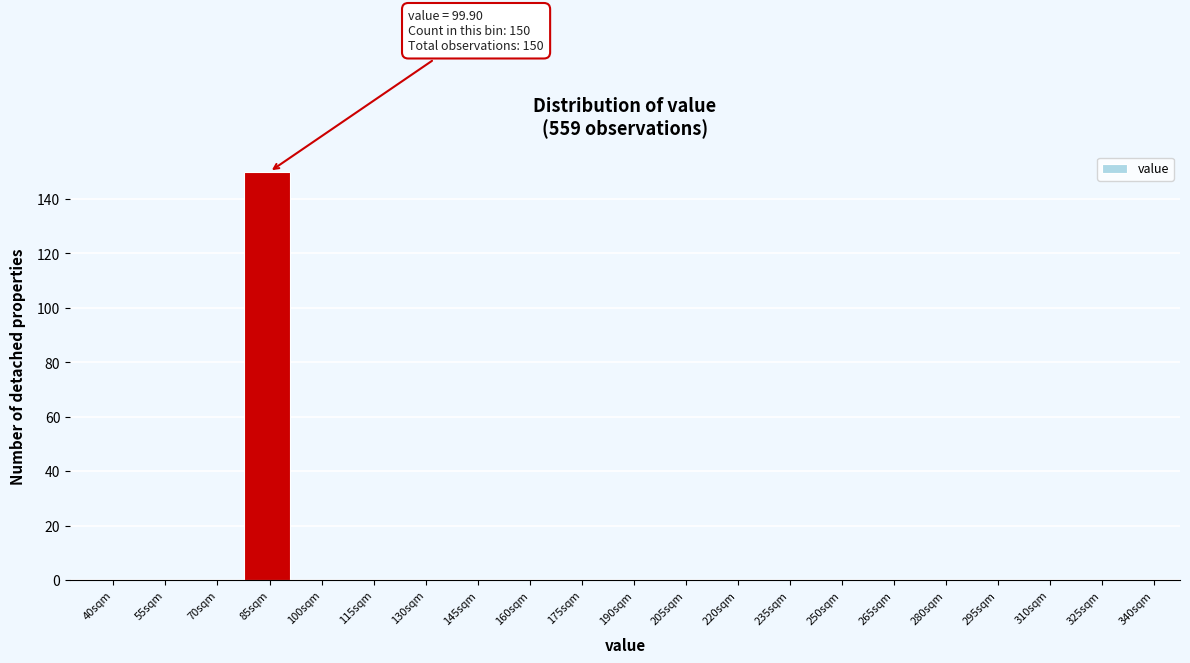

Reading left to right, what are all the values shown in this chart?

40sqm=0	55sqm=0	70sqm=0	85sqm=150	100sqm=0	115sqm=0	130sqm=0	145sqm=0	160sqm=0	175sqm=0	190sqm=0	205sqm=0	220sqm=0	235sqm=0	250sqm=0	265sqm=0	280sqm=0	295sqm=0	310sqm=0	325sqm=0	340sqm=0